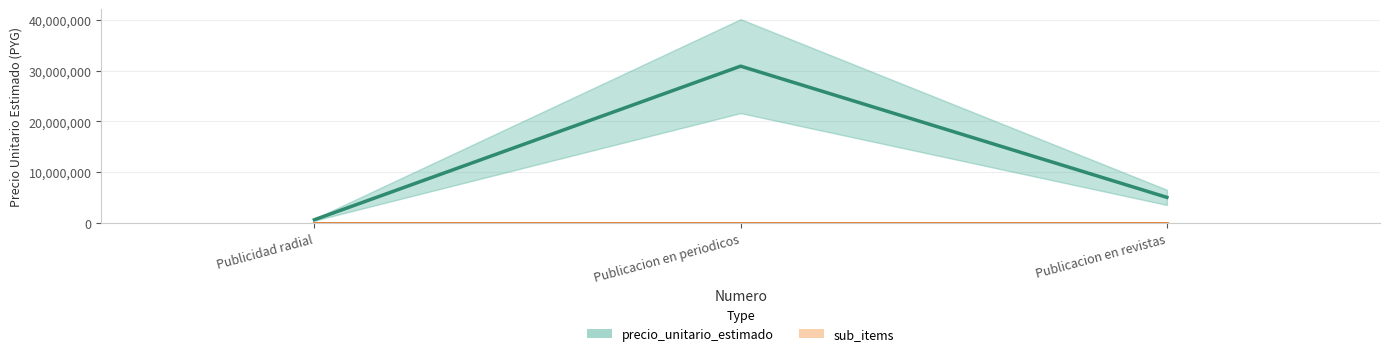

Rank the categories by value from lowest to highest.

Publicidad radial, Publicacion en revistas, Publicacion en periodicos